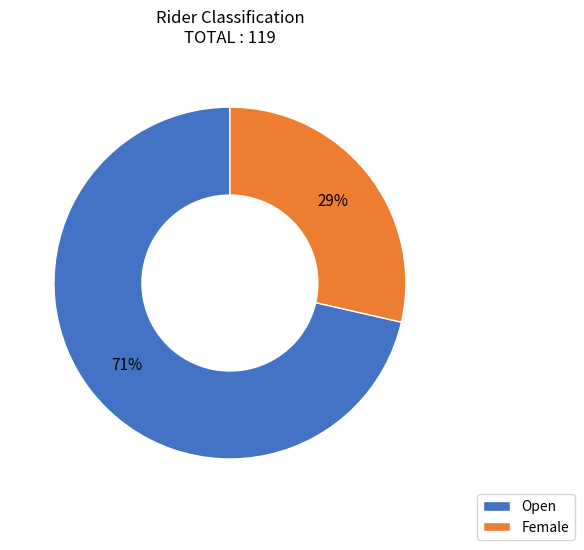

To the nearest percent, what is the combined percentage of Female and Open?

100%